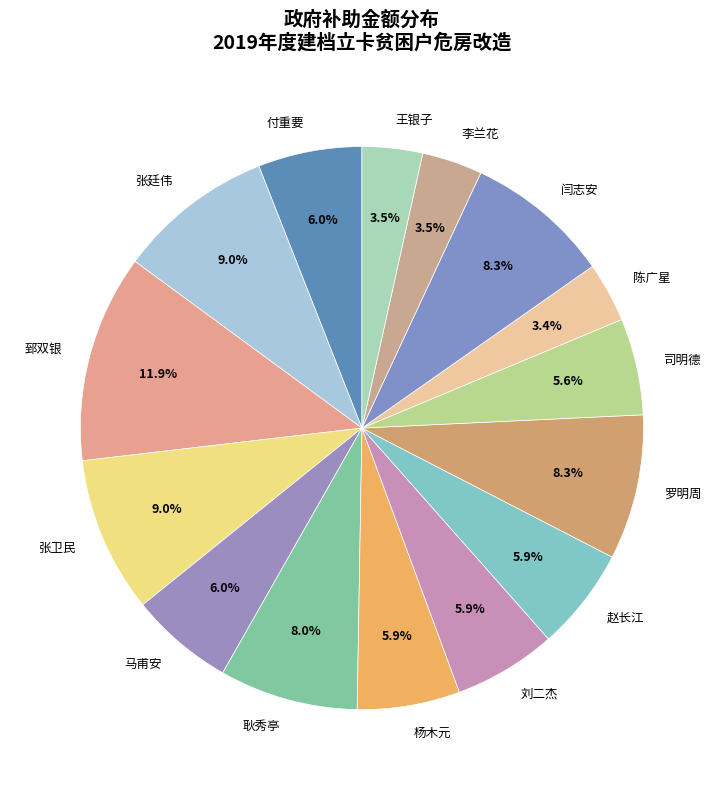

What percentage do 付重要 and 郅双银 together represent?

17.9%